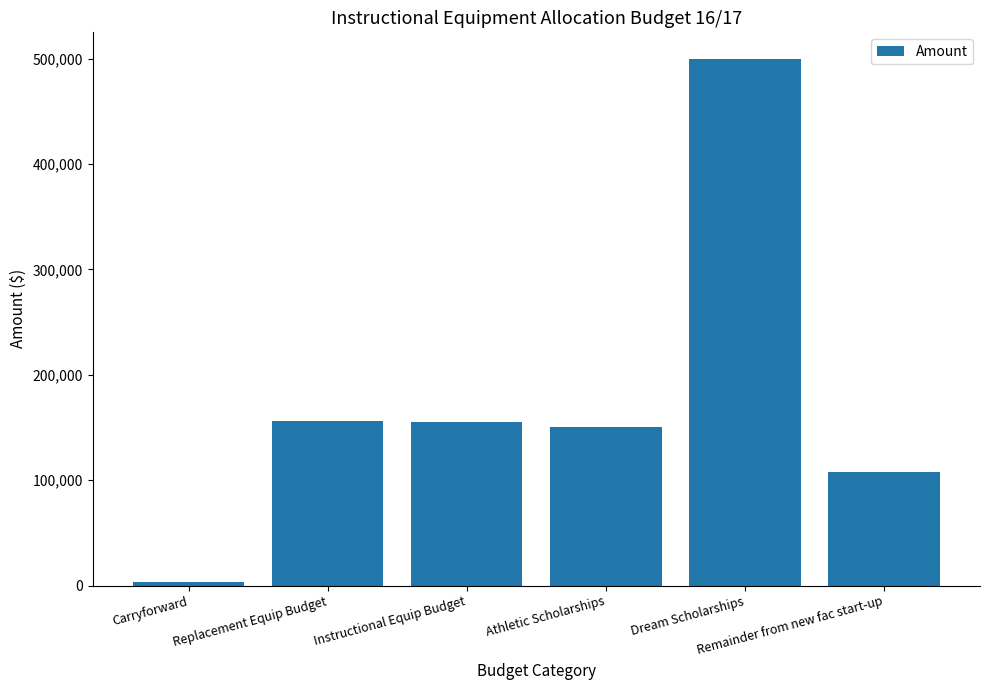

What is the maximum value shown in the chart?

500000